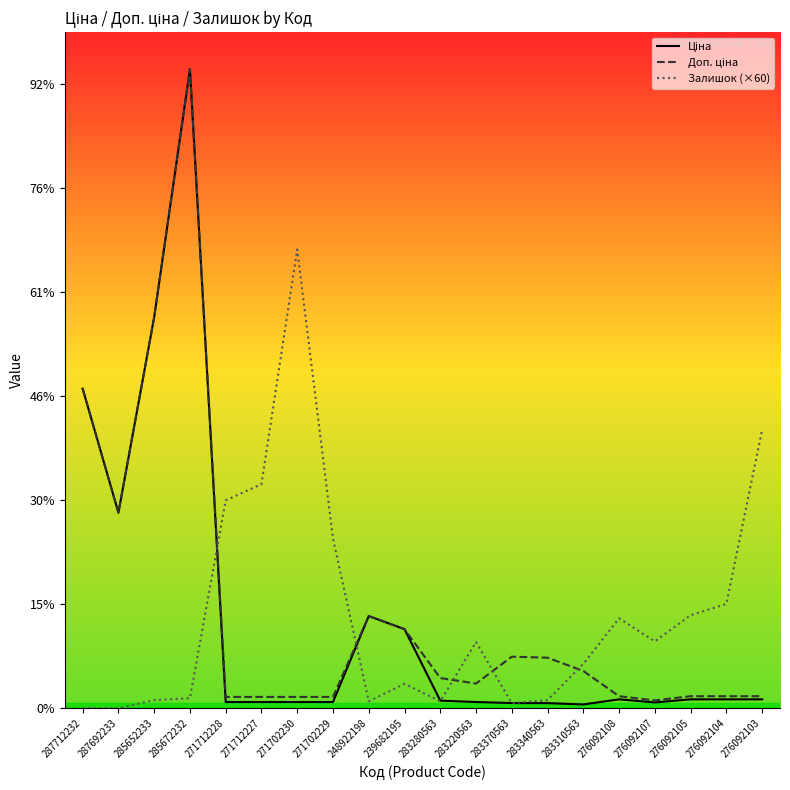

Does the chart display data point markers on the line(s)?

No